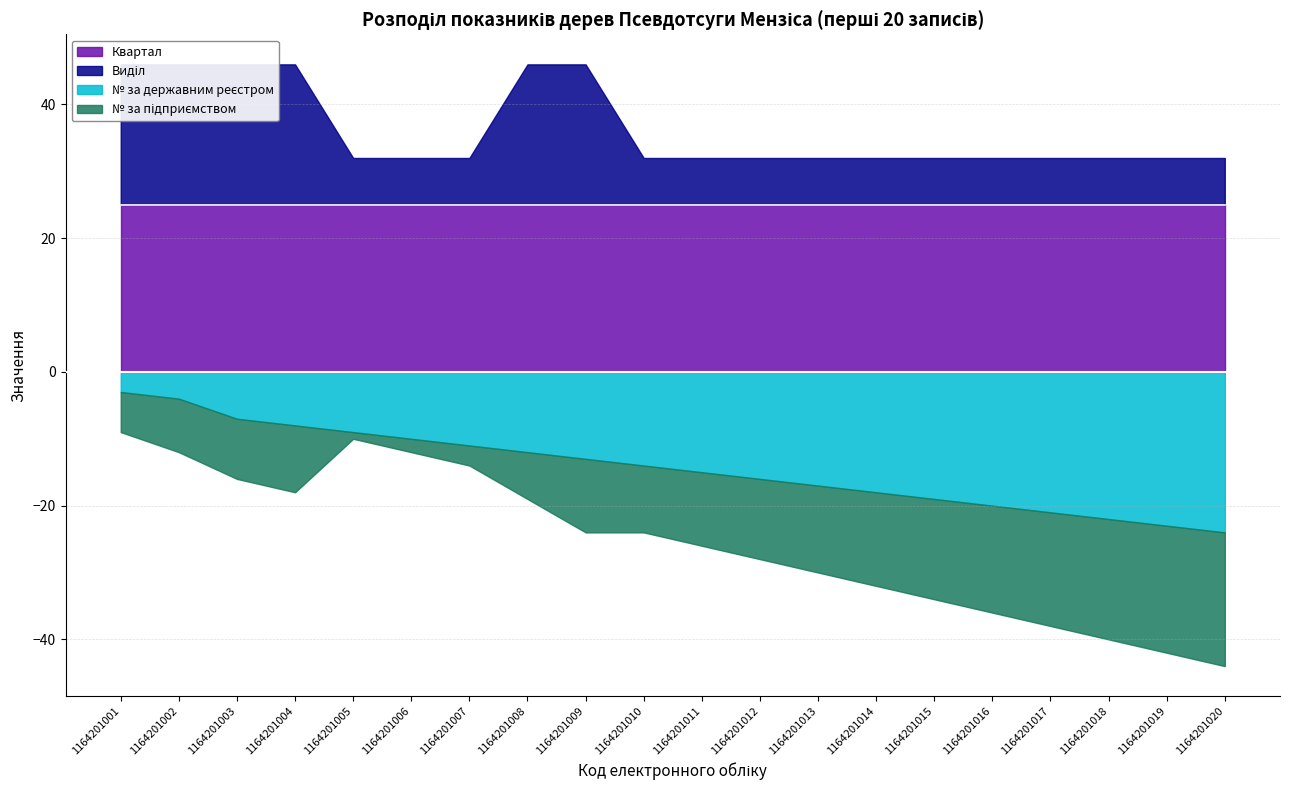

True or false: № за підприємством has more than 2 interior local peaks.

False